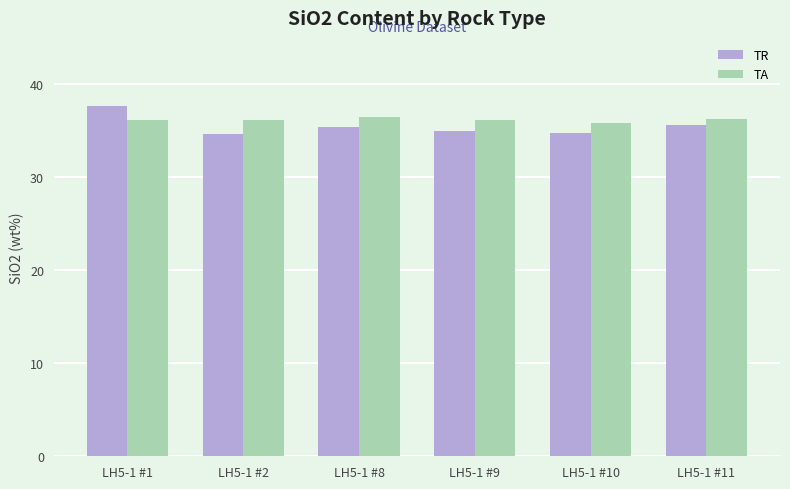

What is the lowest value of the TA series?

35.9